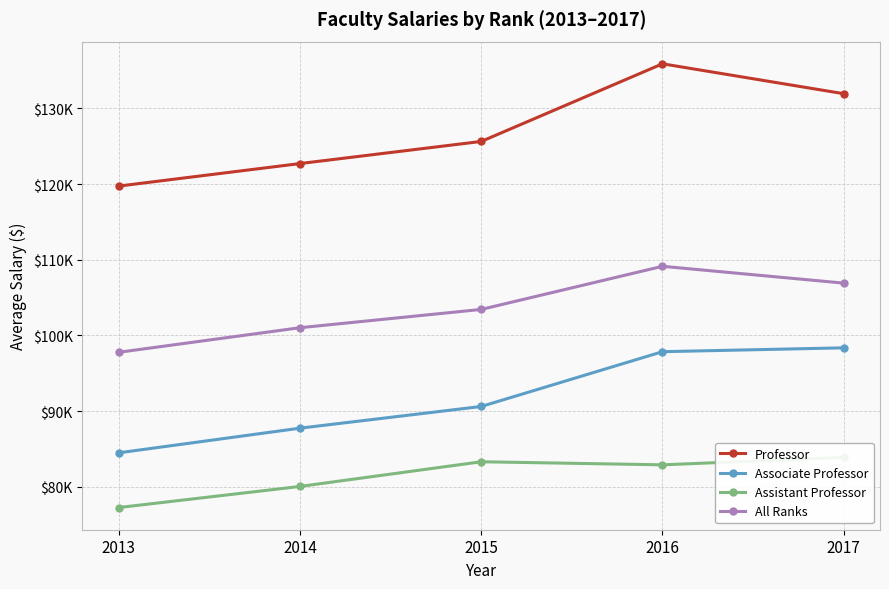

At how many categories does at least one series exceed 120119?

4